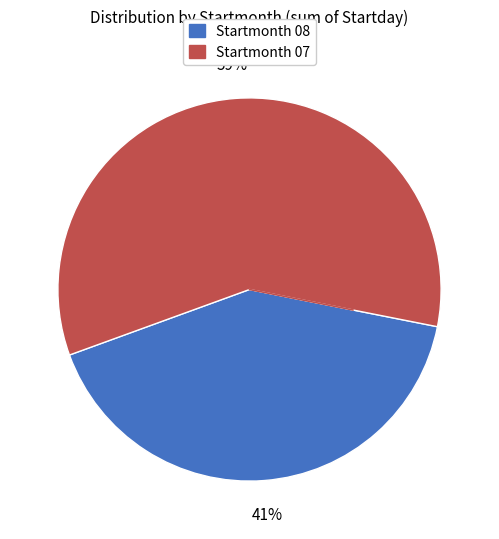

Is there any slice that represents more than half of the pie?

Yes